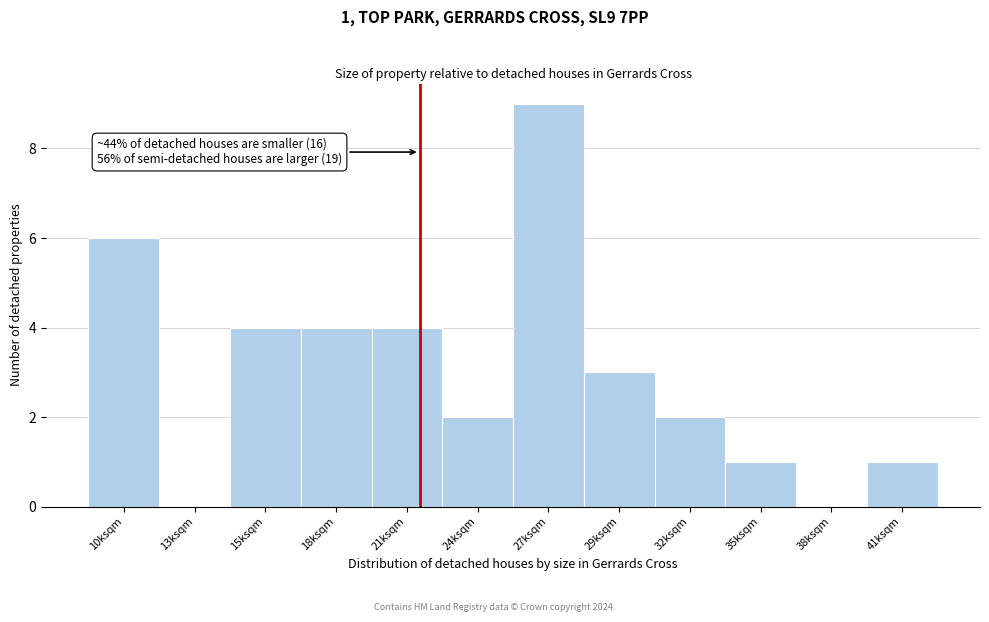

Reading left to right, extract all data points from this chart.

10ksqm=6	13ksqm=0	15ksqm=4	18ksqm=4	21ksqm=4	24ksqm=2	27ksqm=9	29ksqm=3	32ksqm=2	35ksqm=1	38ksqm=0	41ksqm=1